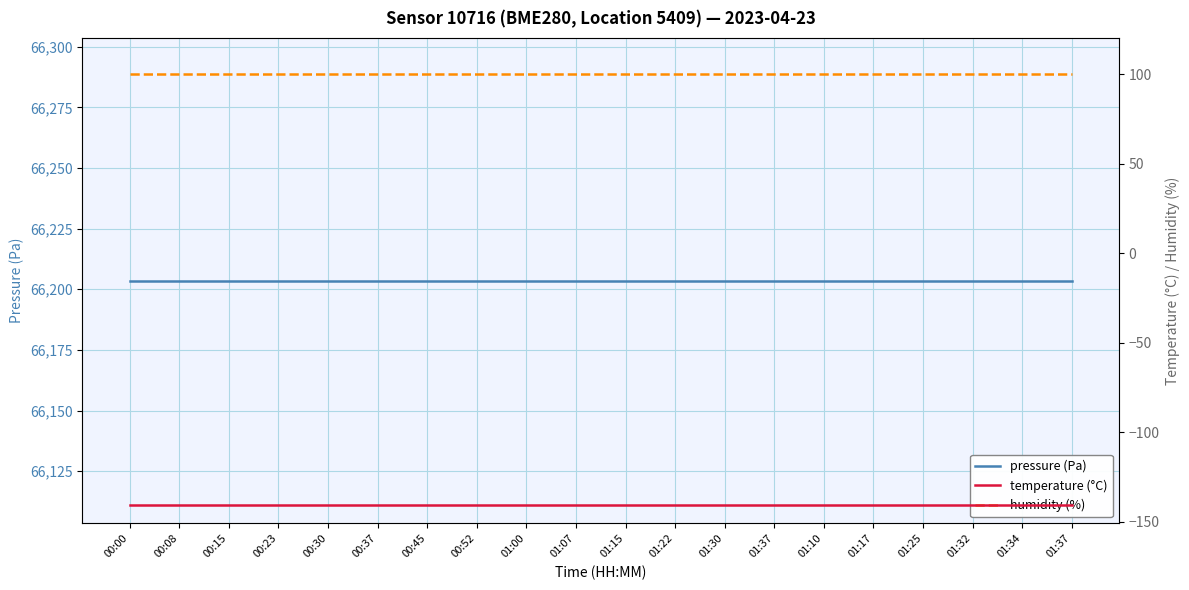

Does the chart have visible grid lines?

Yes